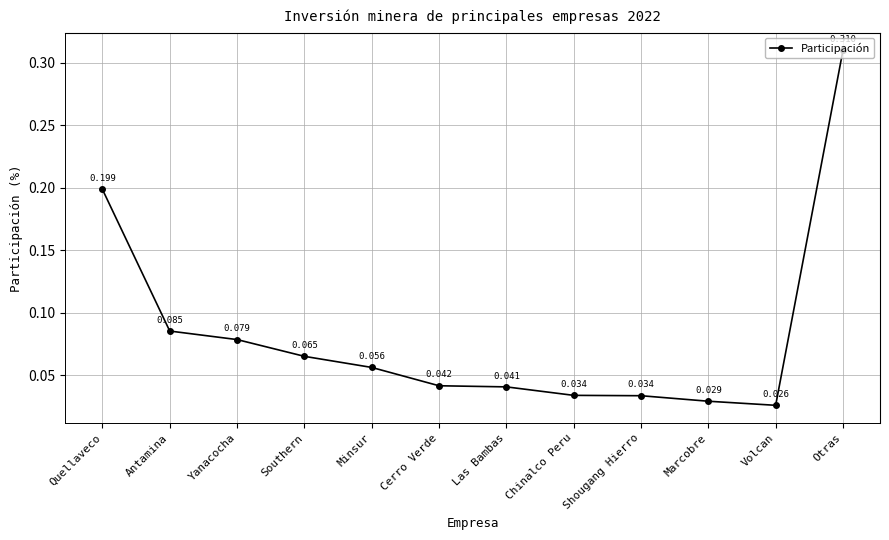

At which category does the chart reach its minimum across all series?

Volcan